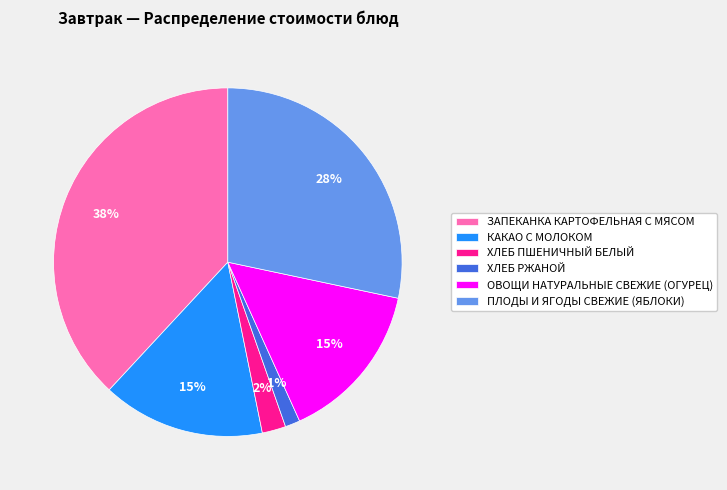

How many segments does this pie chart have?

6